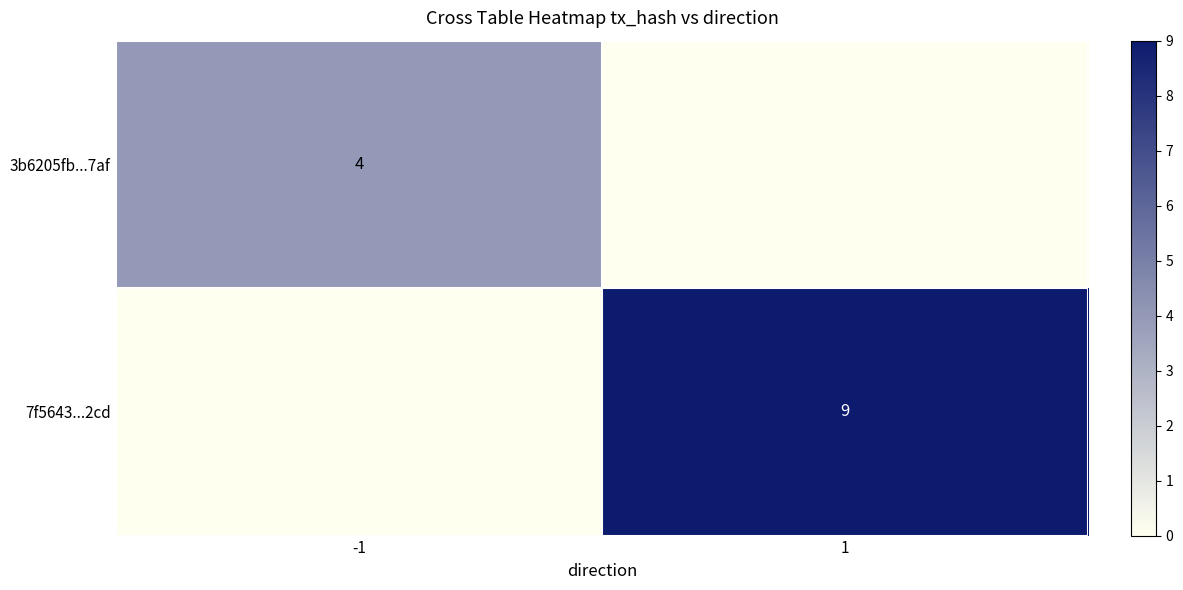

The 7f5643...2cd series shows 0 at -1. True or false?

True